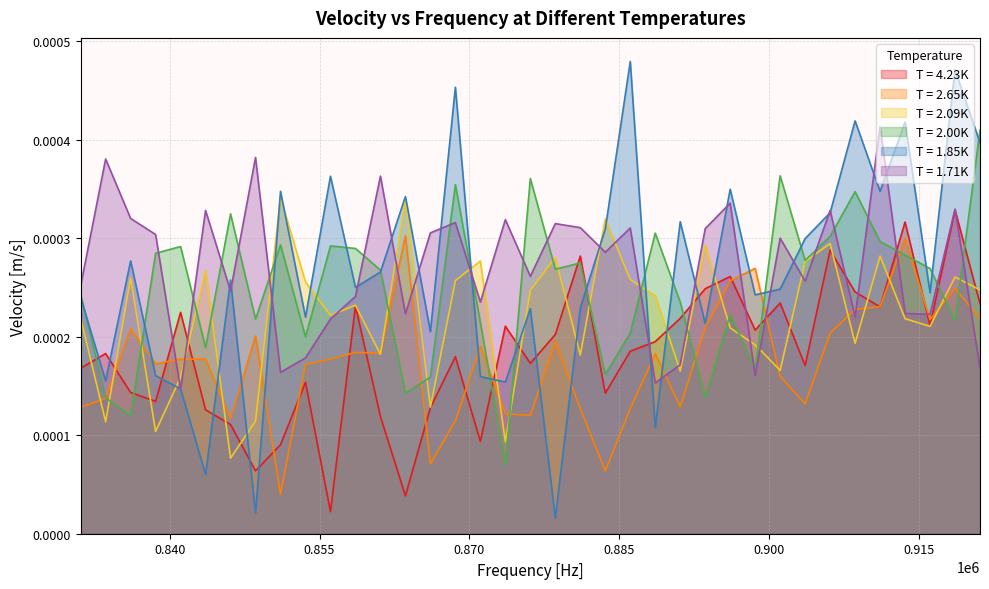

Does the chart display data point markers on the line(s)?

No